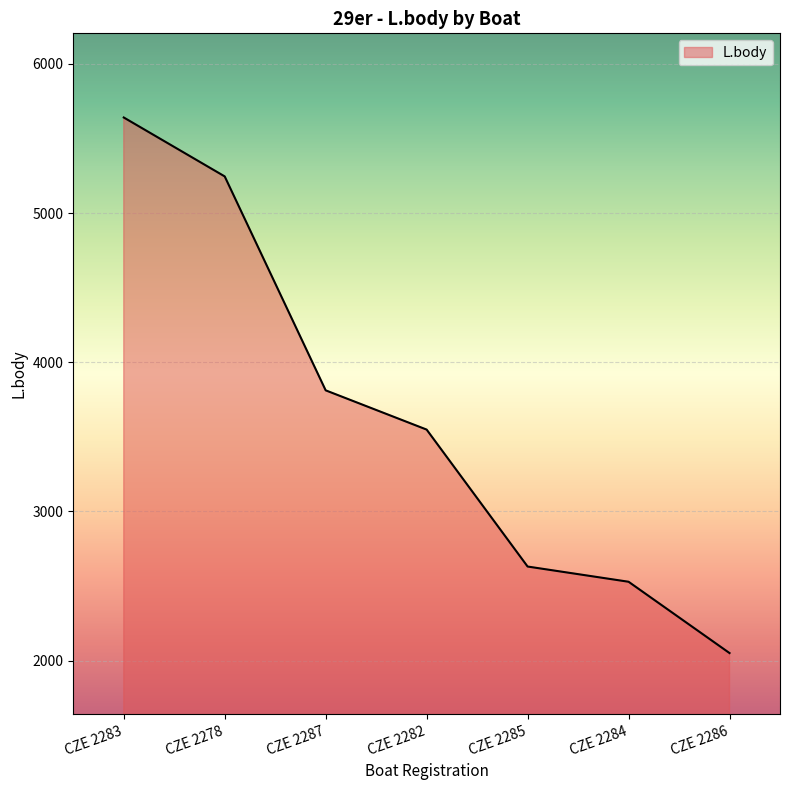

Reading left to right, what are all the values shown in this chart?

5641	5246	3812	3549	2631	2529	2051